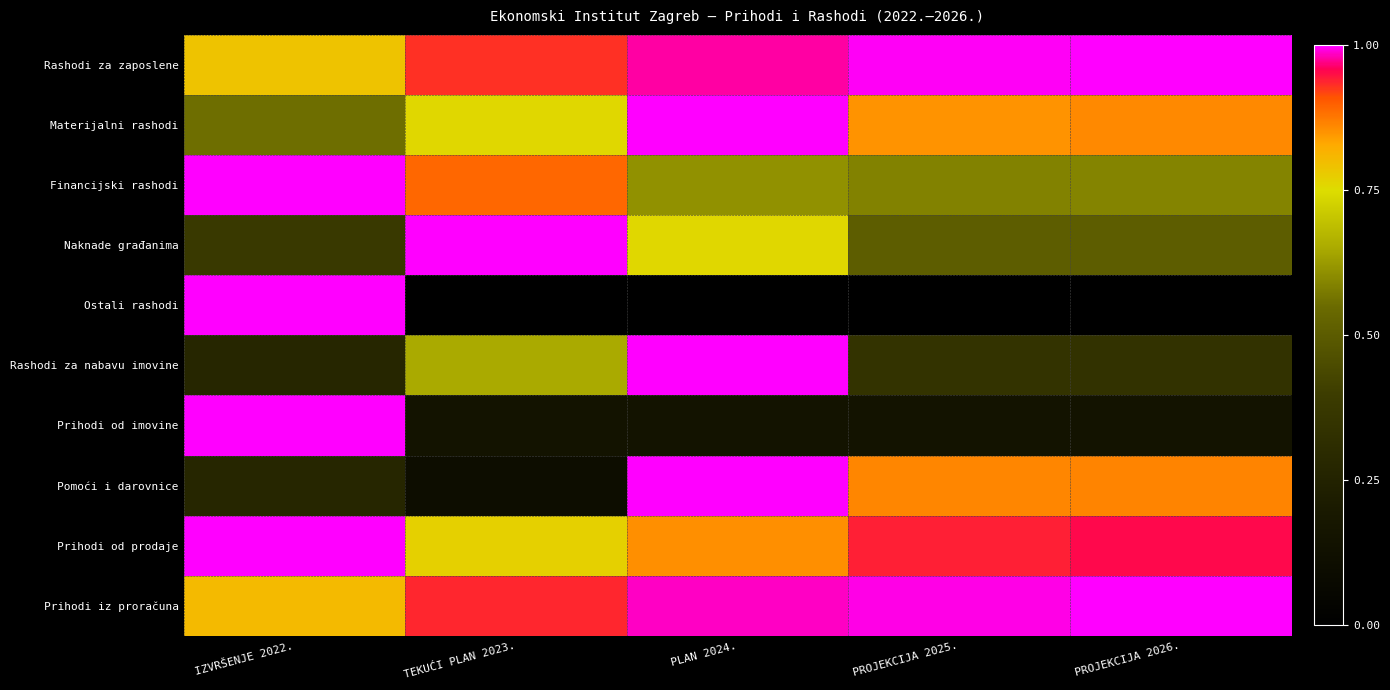

Reading right to left, what are all the values shown in this chart?

Rashodi za zaposlene: PROJEKCIJA 2026.=1.0	PROJEKCIJA 2025.=1.0	PLAN 2024.=1.0	TEKUĆI PLAN 2023.=0.9	IZVRŠENJE 2022.=0.8
Materijalni rashodi: PROJEKCIJA 2026.=0.9	PROJEKCIJA 2025.=0.9	PLAN 2024.=1.0	TEKUĆI PLAN 2023.=0.8	IZVRŠENJE 2022.=0.6
Financijski rashodi: PROJEKCIJA 2026.=0.6	PROJEKCIJA 2025.=0.6	PLAN 2024.=0.6	TEKUĆI PLAN 2023.=0.9	IZVRŠENJE 2022.=1.0
Naknade građanima: PROJEKCIJA 2026.=0.5	PROJEKCIJA 2025.=0.5	PLAN 2024.=0.8	TEKUĆI PLAN 2023.=1.0	IZVRŠENJE 2022.=0.4
Ostali rashodi: PROJEKCIJA 2026.=0.0	PROJEKCIJA 2025.=0.0	PLAN 2024.=0.0	TEKUĆI PLAN 2023.=0.0	IZVRŠENJE 2022.=1.0
Rashodi za nabavu imovine: PROJEKCIJA 2026.=0.3	PROJEKCIJA 2025.=0.3	PLAN 2024.=1.0	TEKUĆI PLAN 2023.=0.7	IZVRŠENJE 2022.=0.3
Prihodi od imovine: PROJEKCIJA 2026.=0.1	PROJEKCIJA 2025.=0.1	PLAN 2024.=0.1	TEKUĆI PLAN 2023.=0.1	IZVRŠENJE 2022.=1.0
Pomoći i darovnice: PROJEKCIJA 2026.=0.9	PROJEKCIJA 2025.=0.9	PLAN 2024.=1.0	TEKUĆI PLAN 2023.=0.1	IZVRŠENJE 2022.=0.3
Prihodi od prodaje: PROJEKCIJA 2026.=1.0	PROJEKCIJA 2025.=0.9	PLAN 2024.=0.9	TEKUĆI PLAN 2023.=0.8	IZVRŠENJE 2022.=1.0
Prihodi iz proračuna: PROJEKCIJA 2026.=1.0	PROJEKCIJA 2025.=1.0	PLAN 2024.=1.0	TEKUĆI PLAN 2023.=0.9	IZVRŠENJE 2022.=0.8